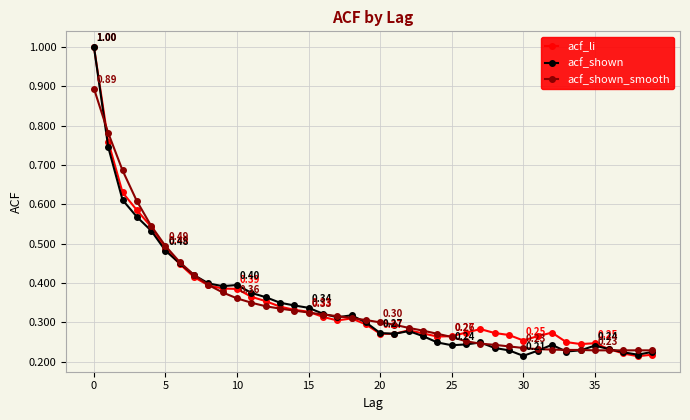

At how many categories does at least one series exceed 0?

40